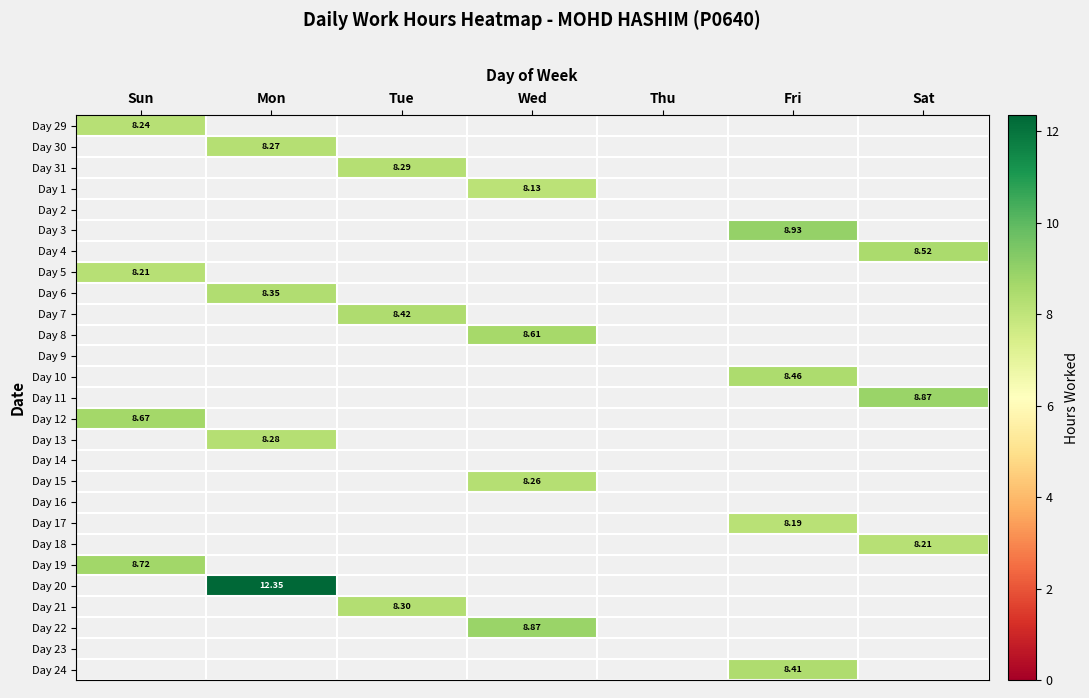

Count the number of data series in this chart.

27